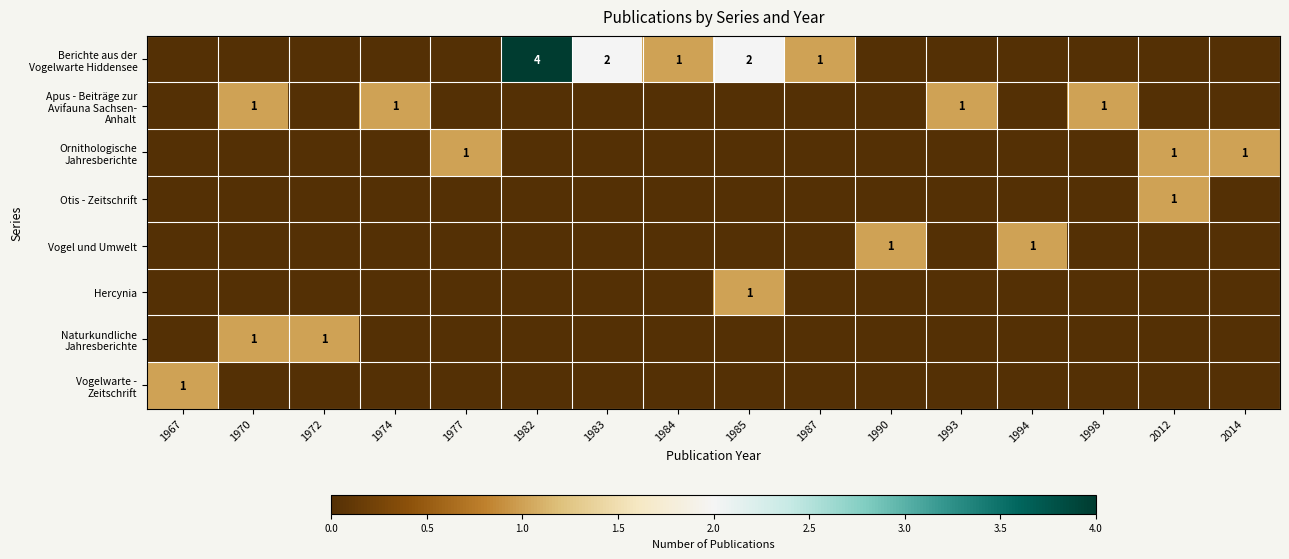

Which label corresponds to the largest value in the chart?

1982